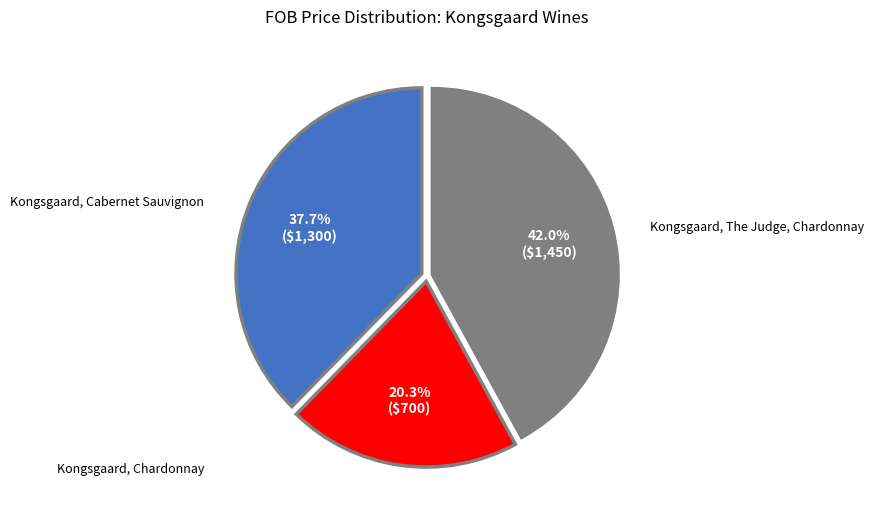

What is the total percentage of Kongsgaard, Cabernet Sauvignon and Kongsgaard, Chardonnay?

58.0%